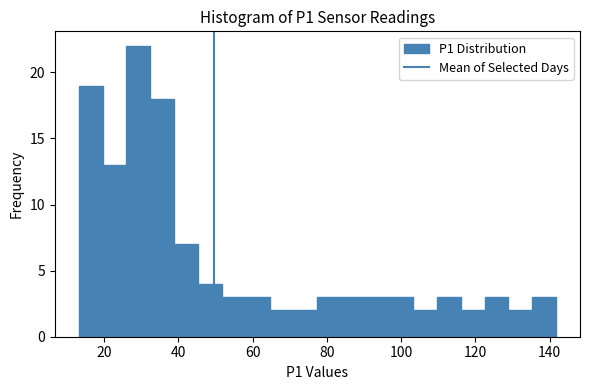

Around what value on the x-axis is the tallest bar? Give the approximate position of its centre, as read against the axis.

30